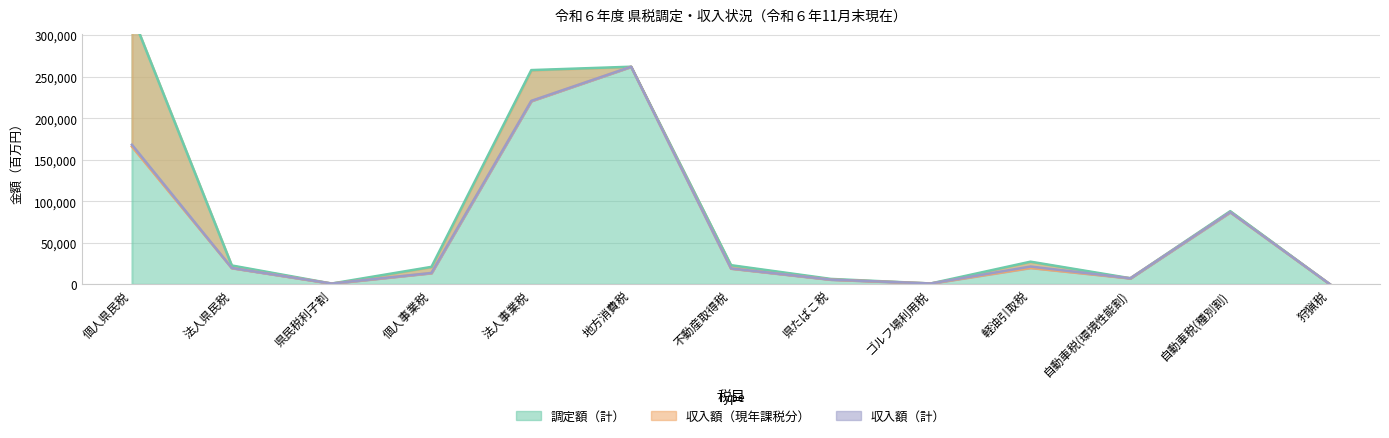

True or false: 収入額（現年課税分） and 調定額（計） intersect in this chart.

False